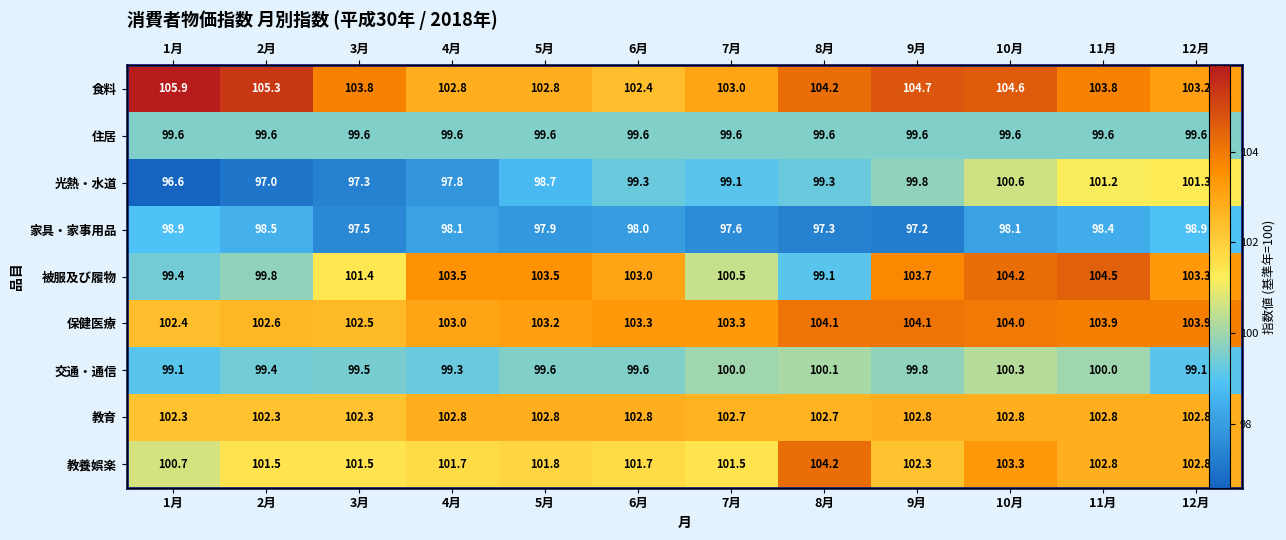

What is the highest value of the 食料 series?

105.9